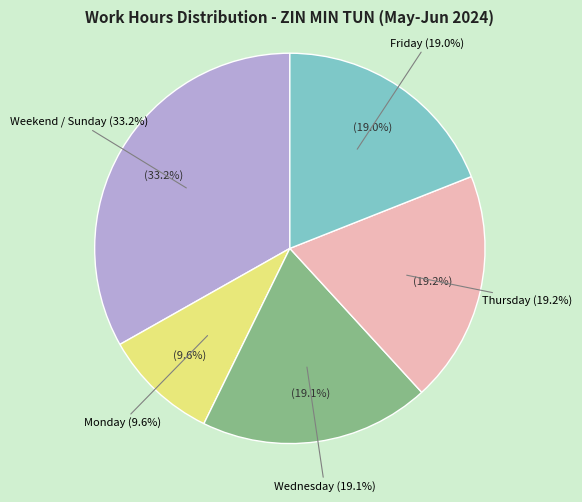

Does any single category account for the majority?

No